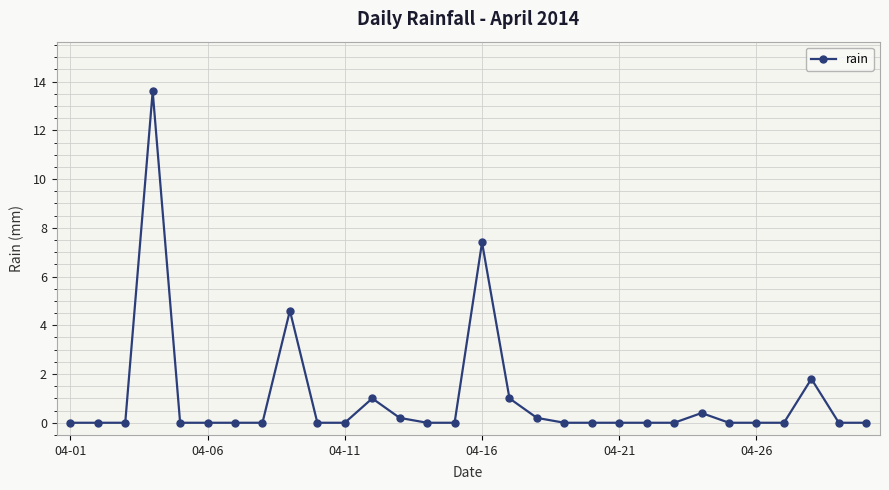

How many series are shown in this chart?

1